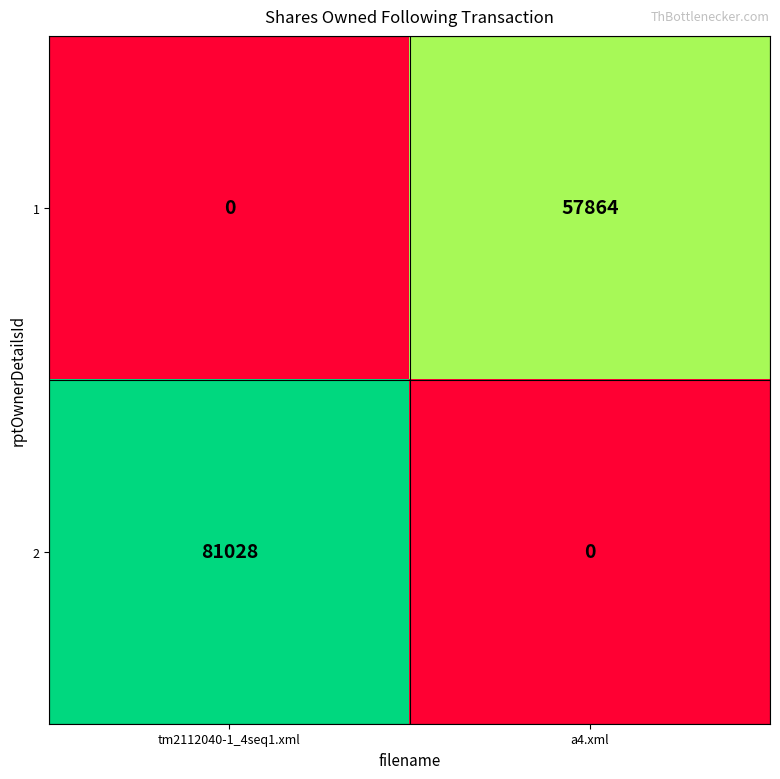

At which category is the sum across all series the highest?

tm2112040-1_4seq1.xml